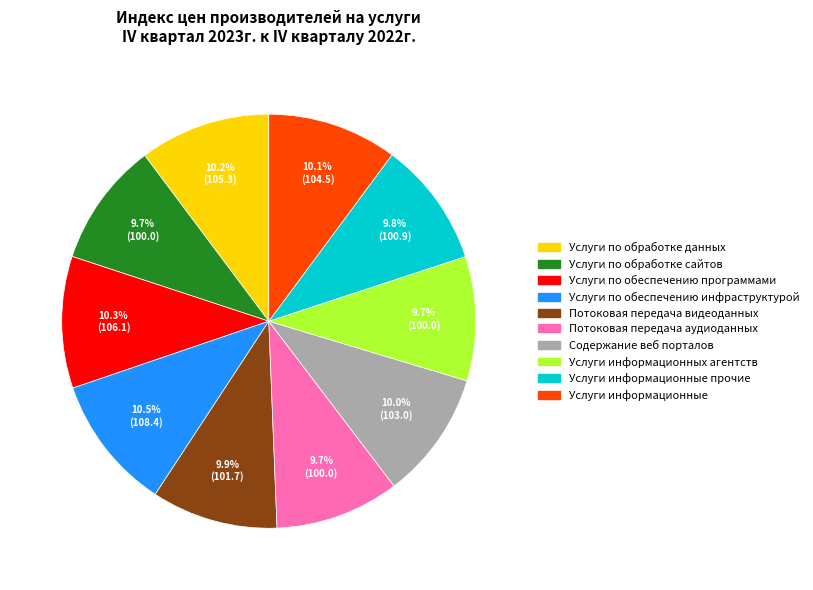

Is there a majority slice in this chart?

No